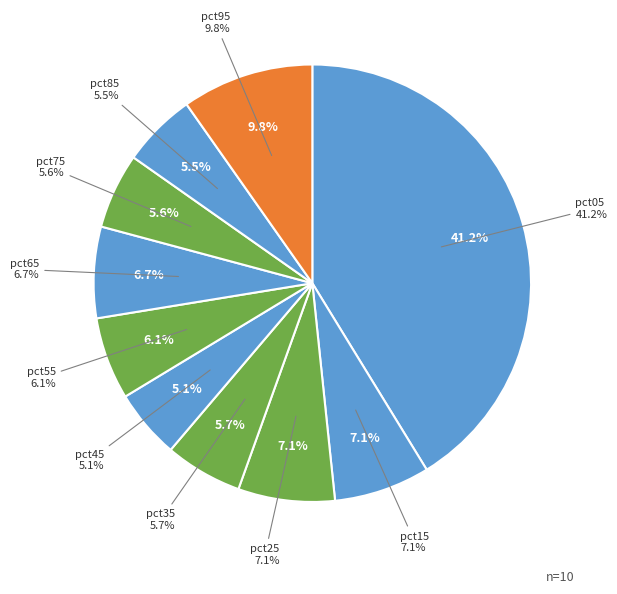

Does pct65 represent more than half of the total?

No